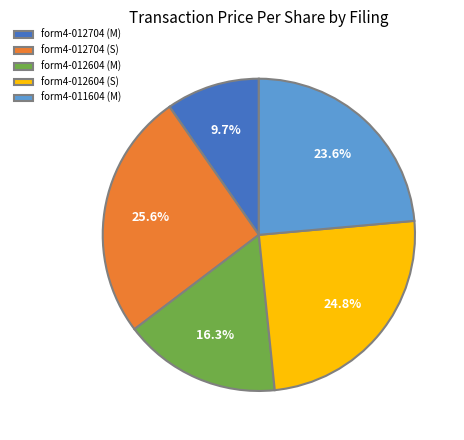

Is there any slice that represents more than half of the pie?

No